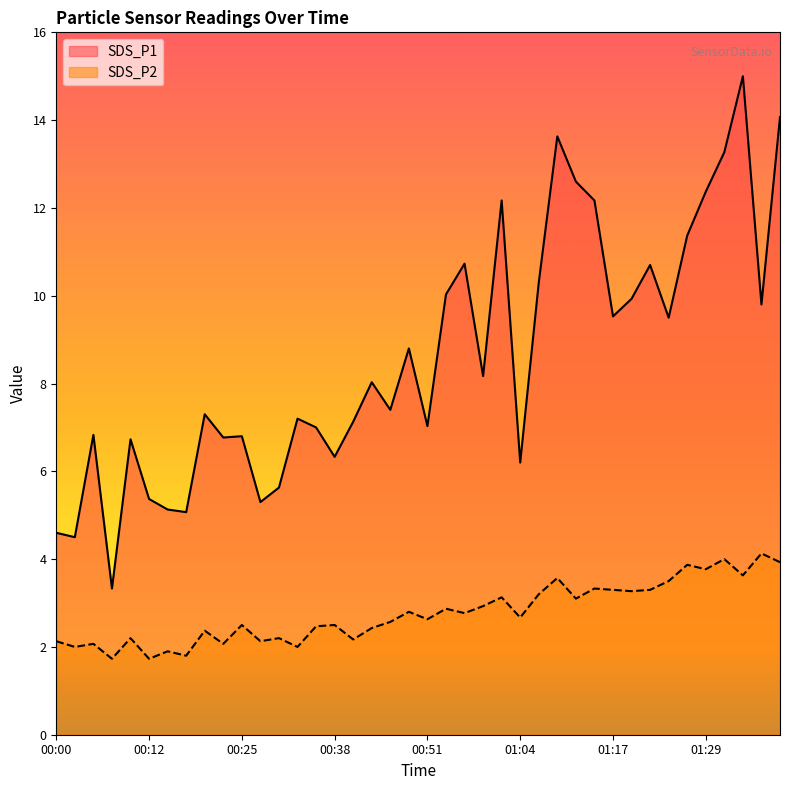

At 01:27, list the series in order from smallest to largest.

SDS_P2, SDS_P1